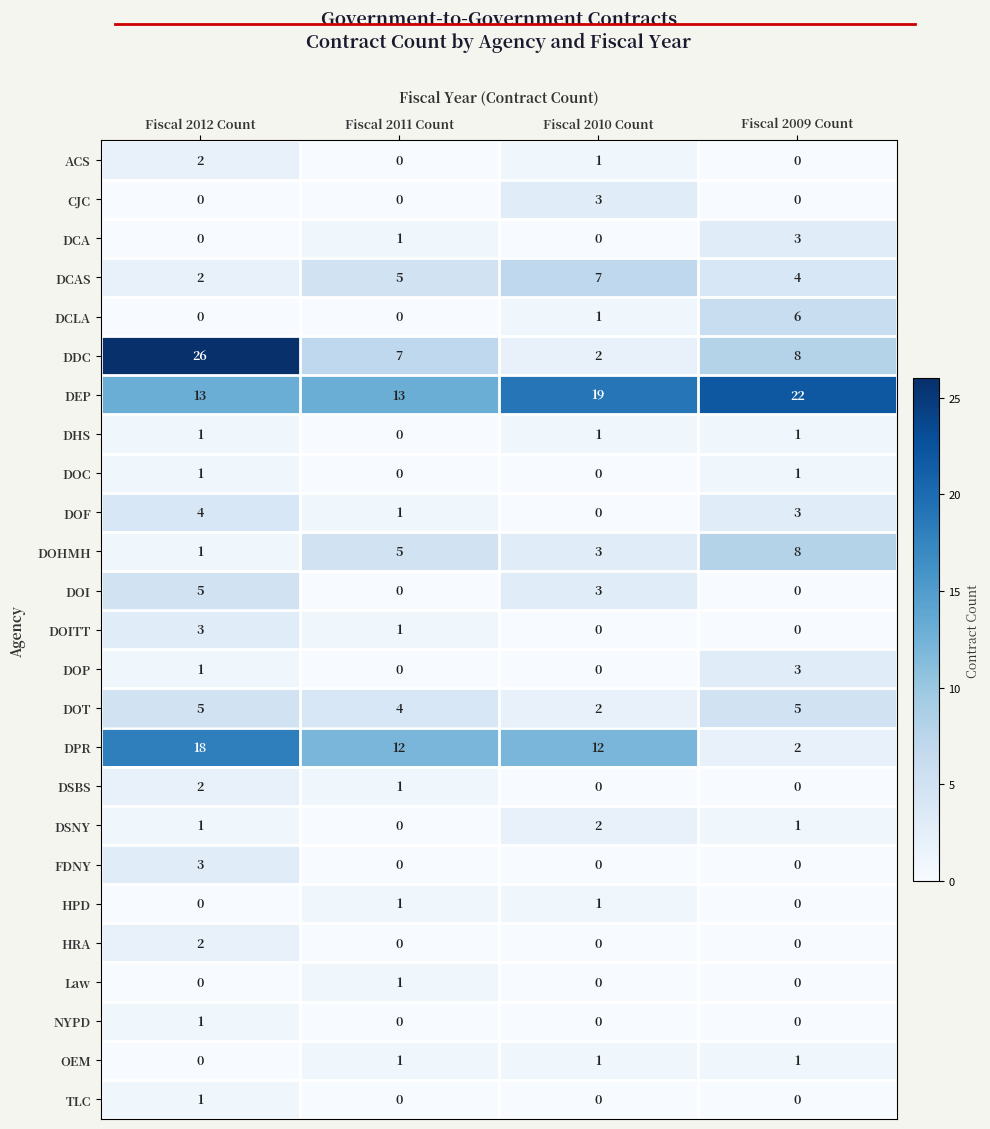

What is the highest value of the DOP series?

3